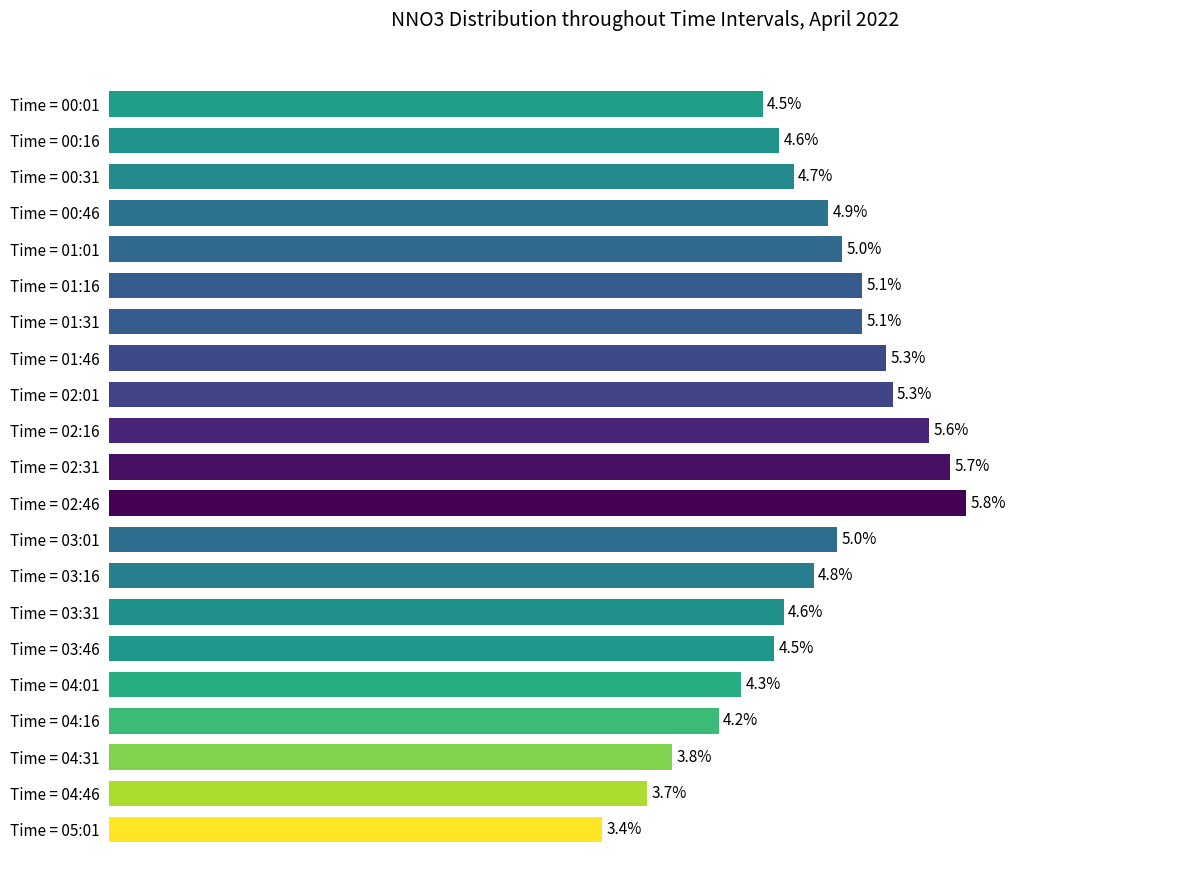

Are the bars horizontal?

Yes